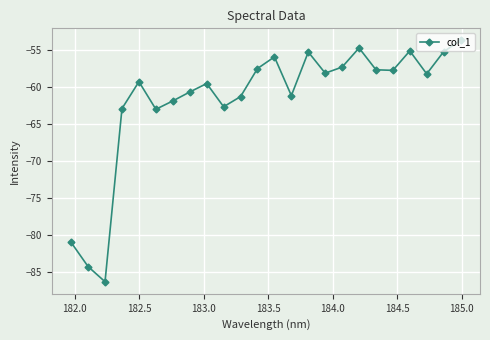

What is the average value?

-61.7